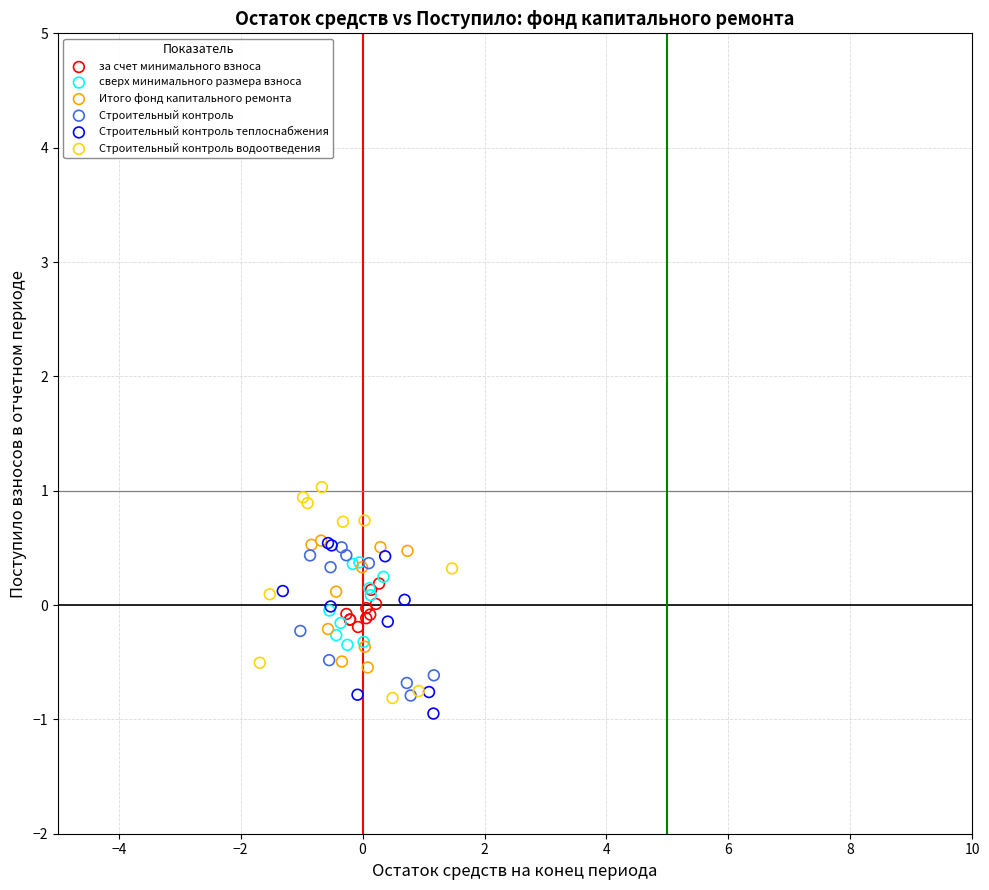

Which series reaches the minimum Y coordinate?

Строительный контроль теплоснабжения